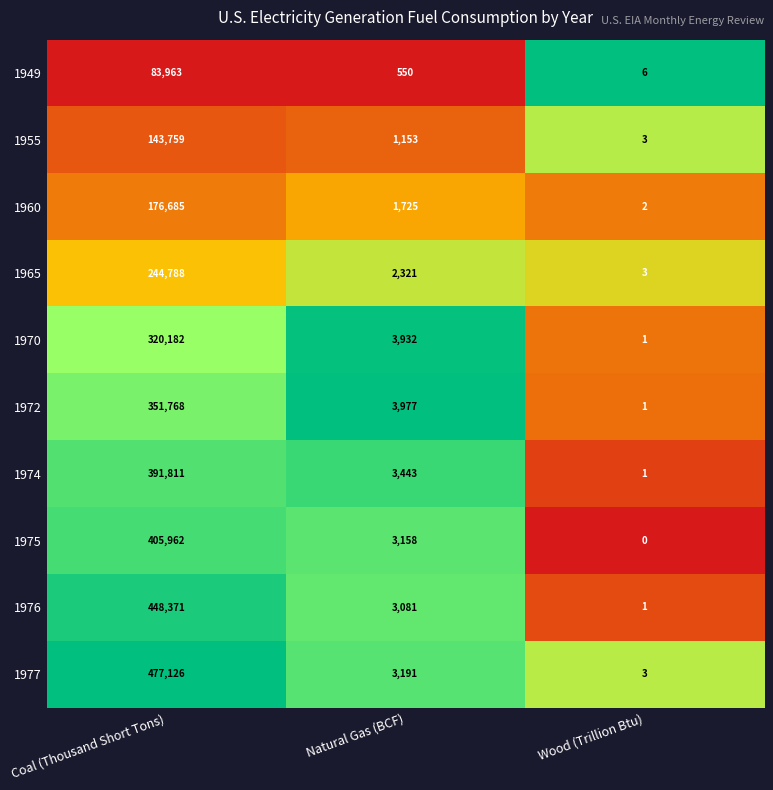

Reading left to right, extract all data points from this chart.

1949: Coal (Thousand Short Tons)=83963	Natural Gas (BCF)=550	Wood (Trillion Btu)=6
1955: Coal (Thousand Short Tons)=143759	Natural Gas (BCF)=1153	Wood (Trillion Btu)=3
1960: Coal (Thousand Short Tons)=176685	Natural Gas (BCF)=1725	Wood (Trillion Btu)=2
1965: Coal (Thousand Short Tons)=244788	Natural Gas (BCF)=2321	Wood (Trillion Btu)=3
1970: Coal (Thousand Short Tons)=320182	Natural Gas (BCF)=3932	Wood (Trillion Btu)=1
1972: Coal (Thousand Short Tons)=351768	Natural Gas (BCF)=3977	Wood (Trillion Btu)=1
1974: Coal (Thousand Short Tons)=391811	Natural Gas (BCF)=3443	Wood (Trillion Btu)=1
1975: Coal (Thousand Short Tons)=405962	Natural Gas (BCF)=3158	Wood (Trillion Btu)=0
1976: Coal (Thousand Short Tons)=448371	Natural Gas (BCF)=3081	Wood (Trillion Btu)=1
1977: Coal (Thousand Short Tons)=477126	Natural Gas (BCF)=3191	Wood (Trillion Btu)=3